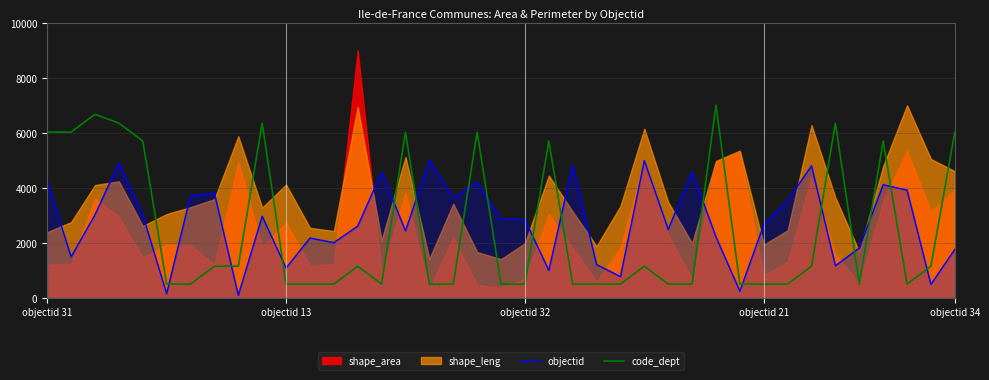

Is it true that code_dept equals 700.4 at 16?

False